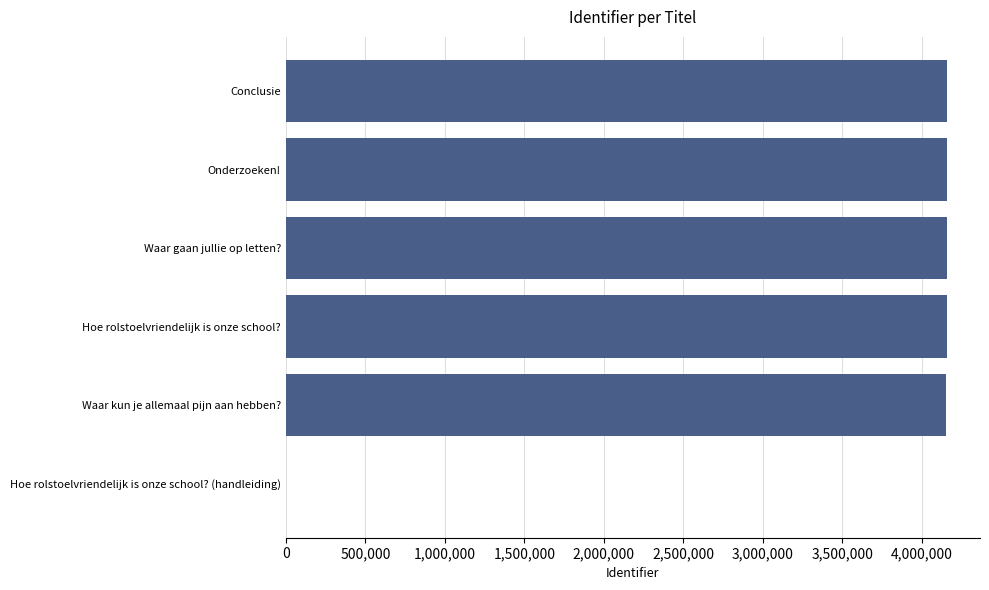

True or false: the data shows 7125878 at Conclusie.

False